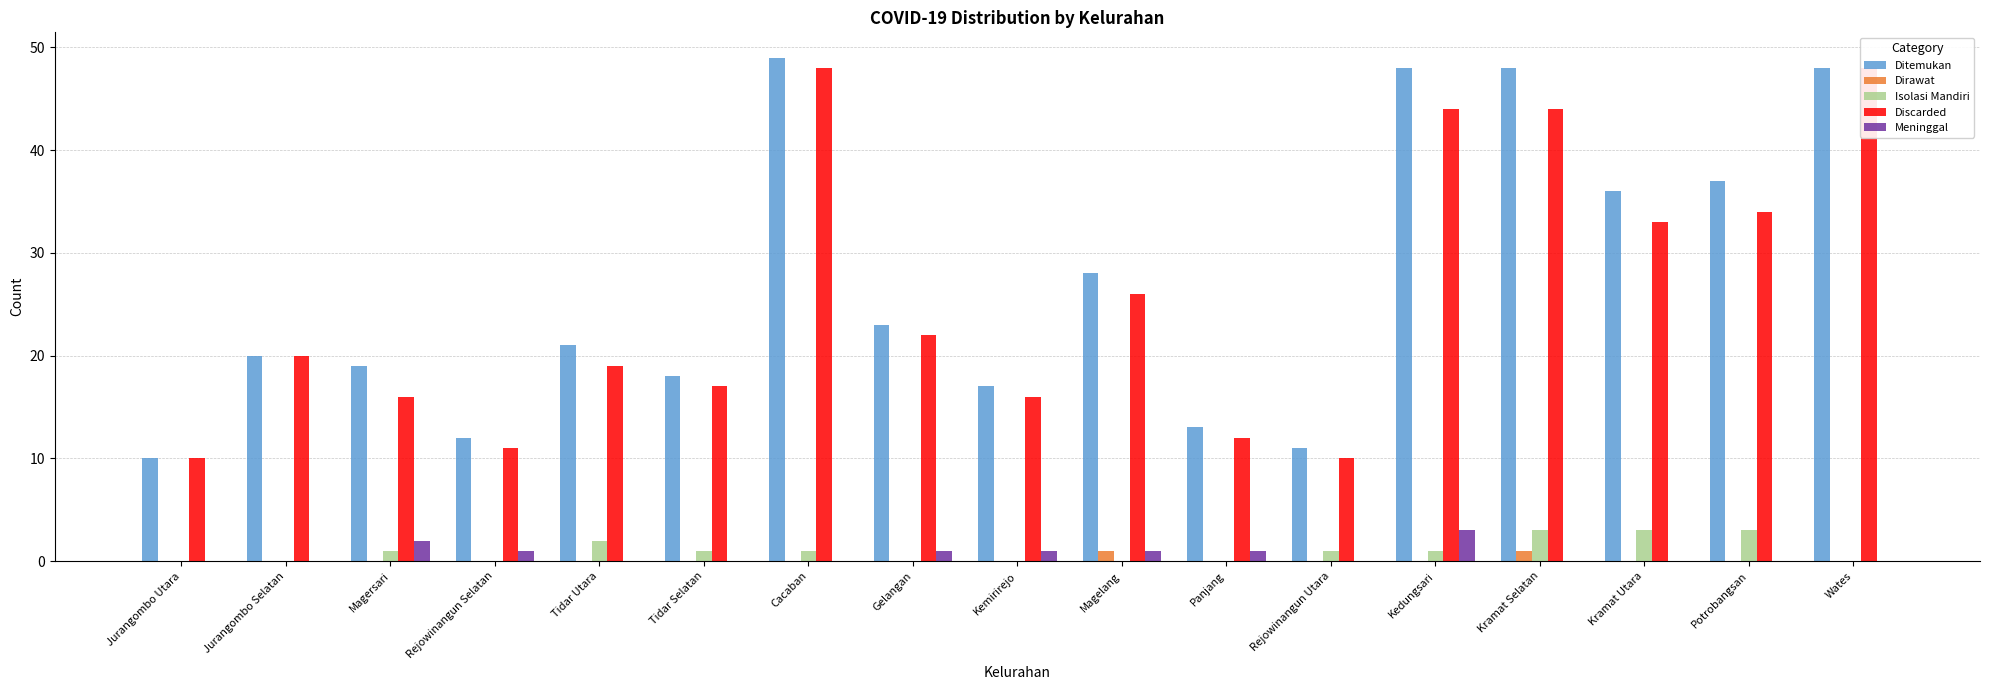

What value does the Meninggal series have at Gelangan?

1